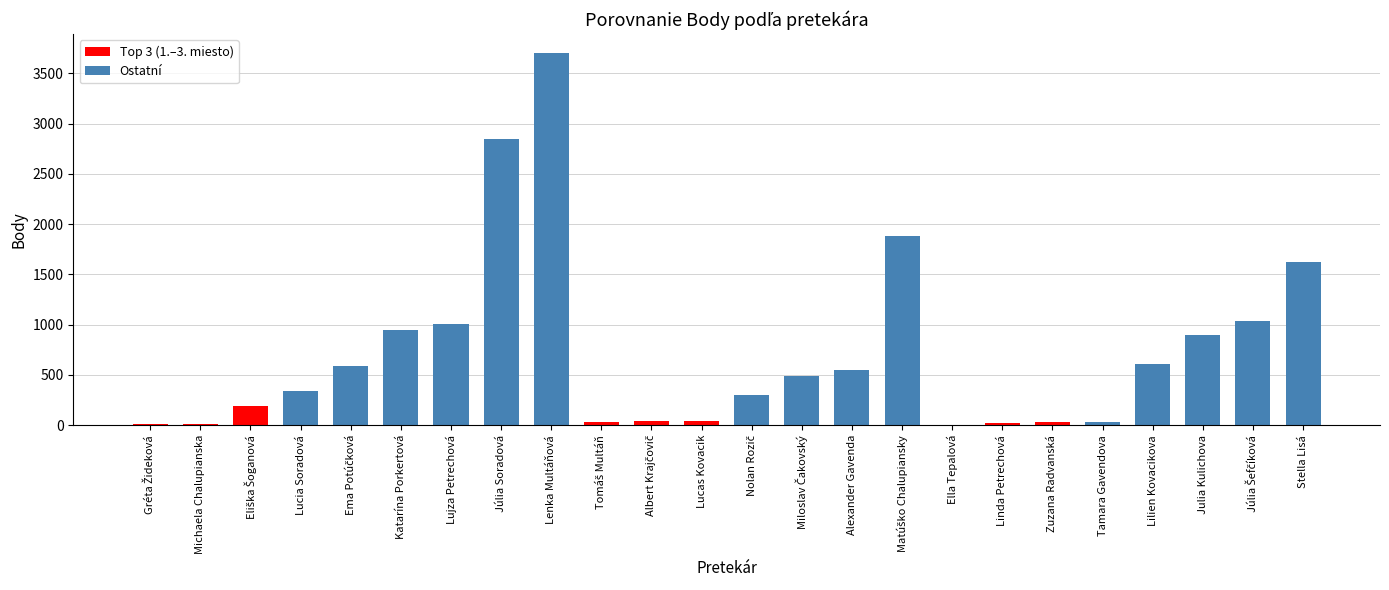

What is the greatest value displayed?

3703.6